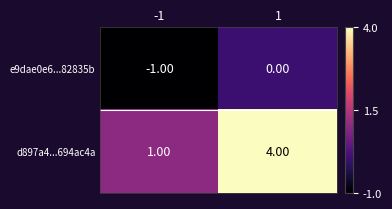

Rank the series at -1 from lowest to highest value.

e9dae0e6...82835b, d897a4...694ac4a